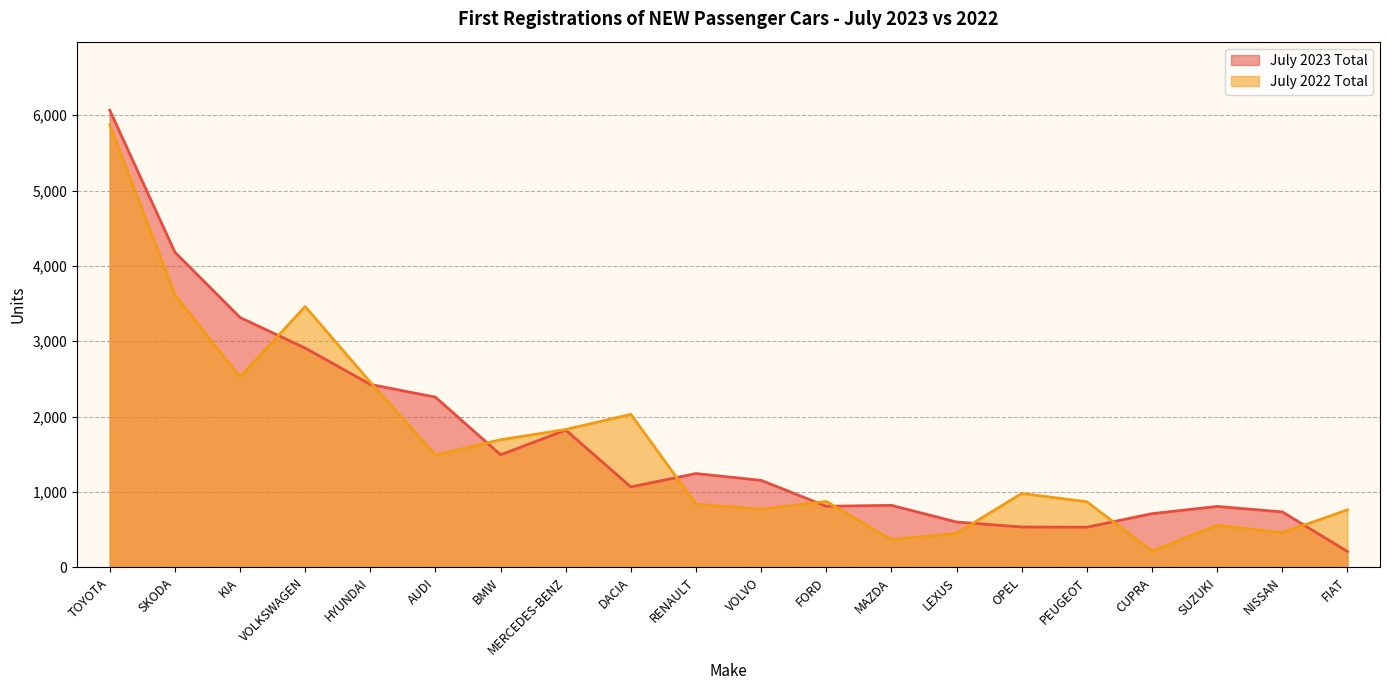

Which has a higher value, PEUGEOT or SUZUKI?

SUZUKI